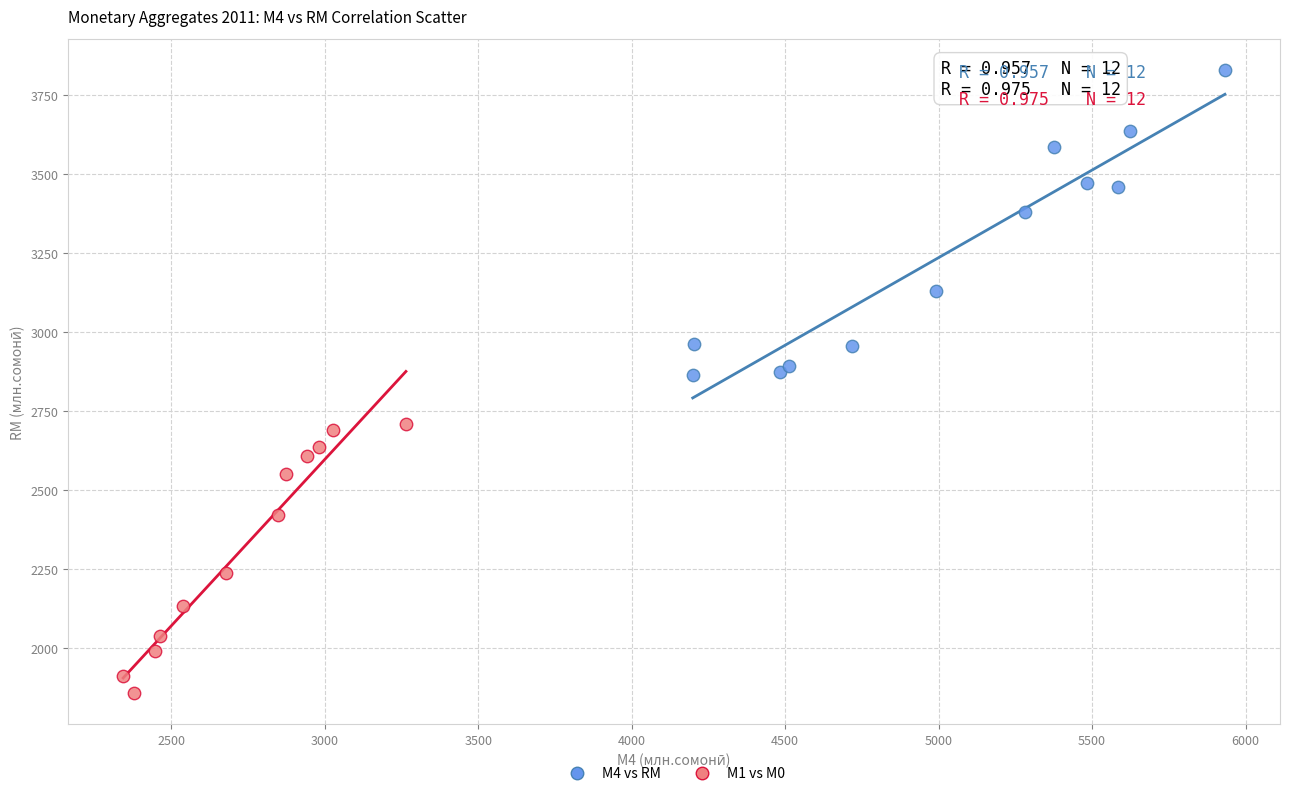

Which series contains the lowest Y value?

М1 vs М0